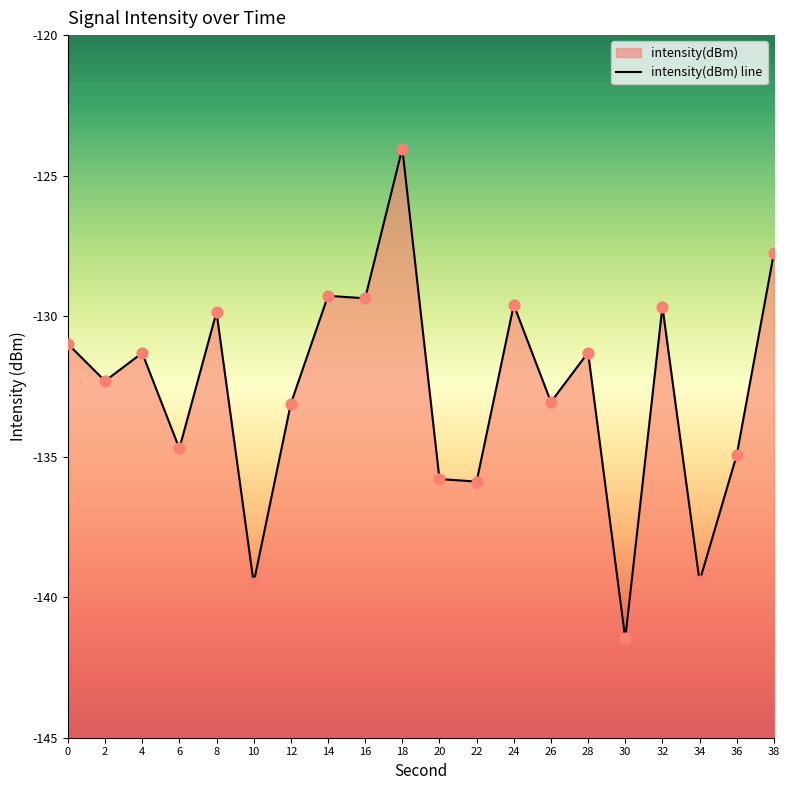

Which has a higher value, 38 or 10?

38